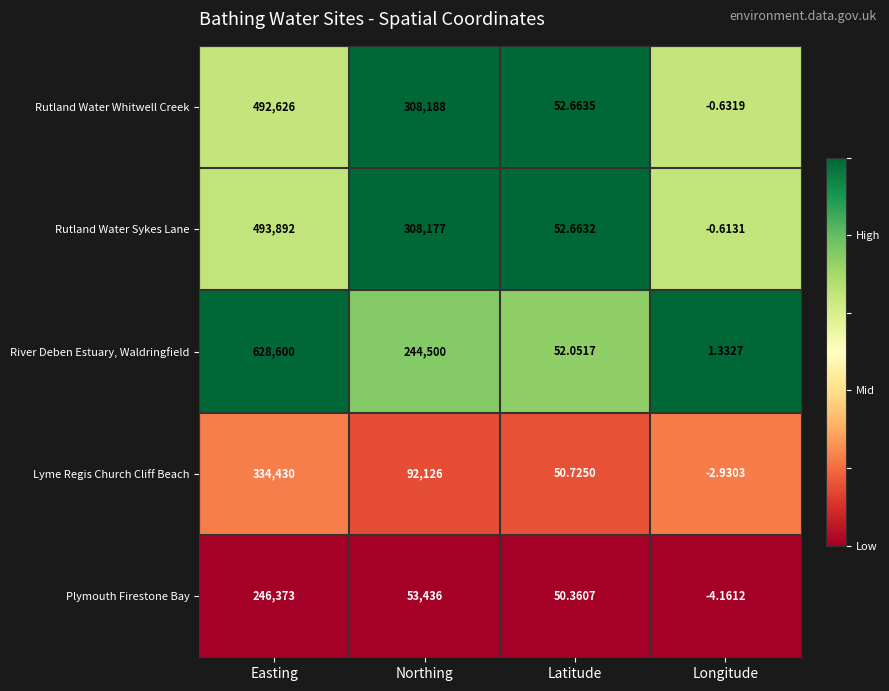

Which series has the largest total across all categories?

River Deben Estuary, Waldringfield